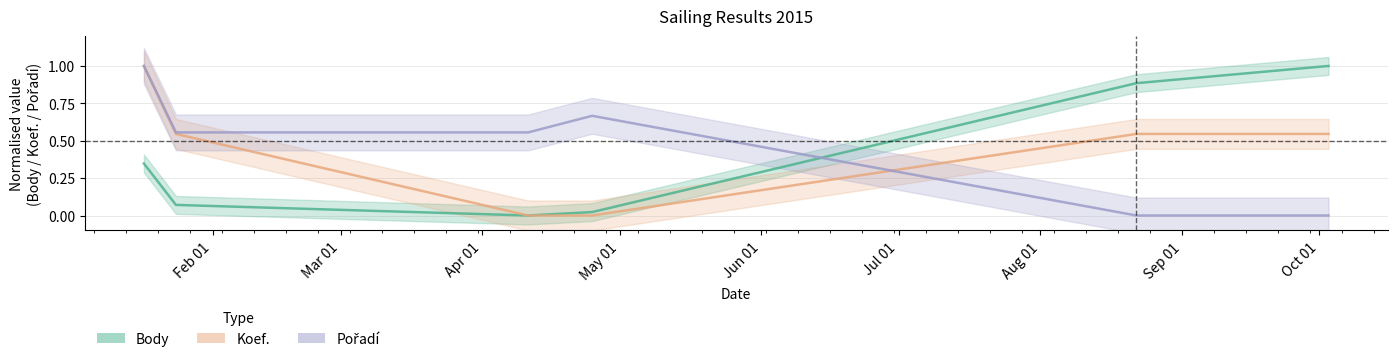

How many series are shown in this chart?

3